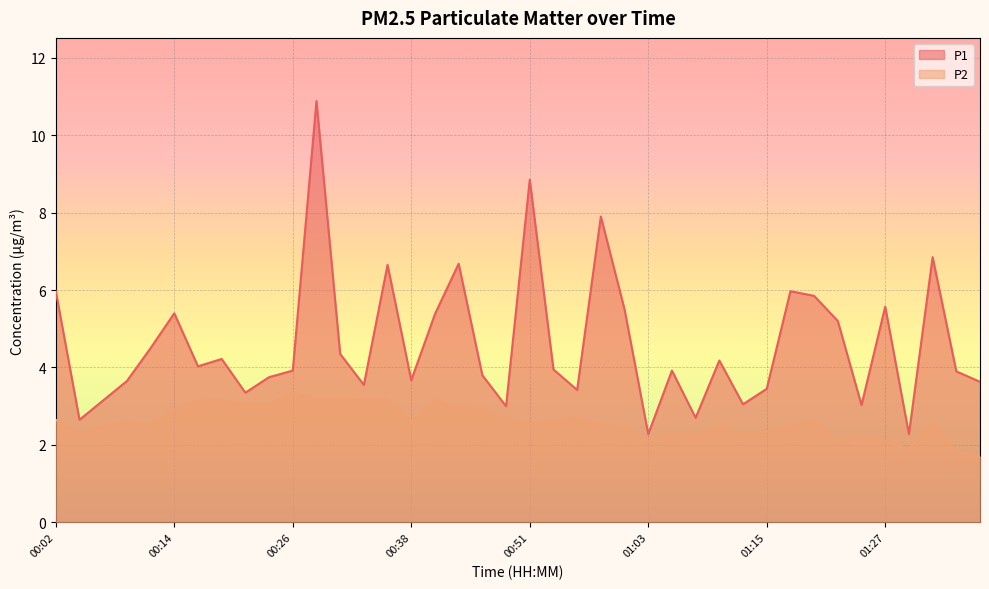

Where does the P1 series first go above 3?

00:02